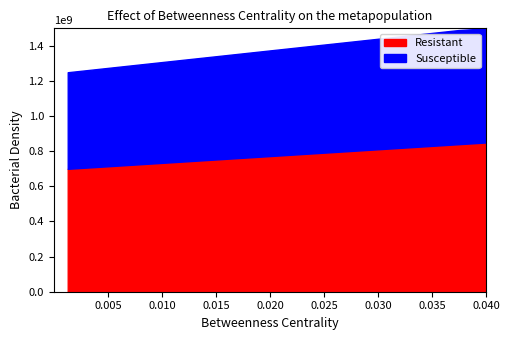

What is the highest value of the Resistant series?

850000000.0